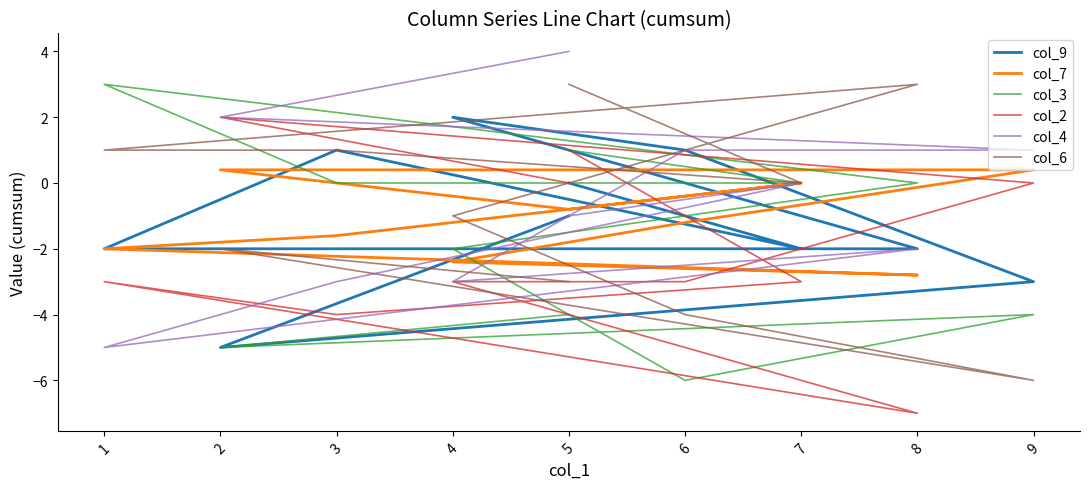

What is the minimum value for col_7?

-2.8